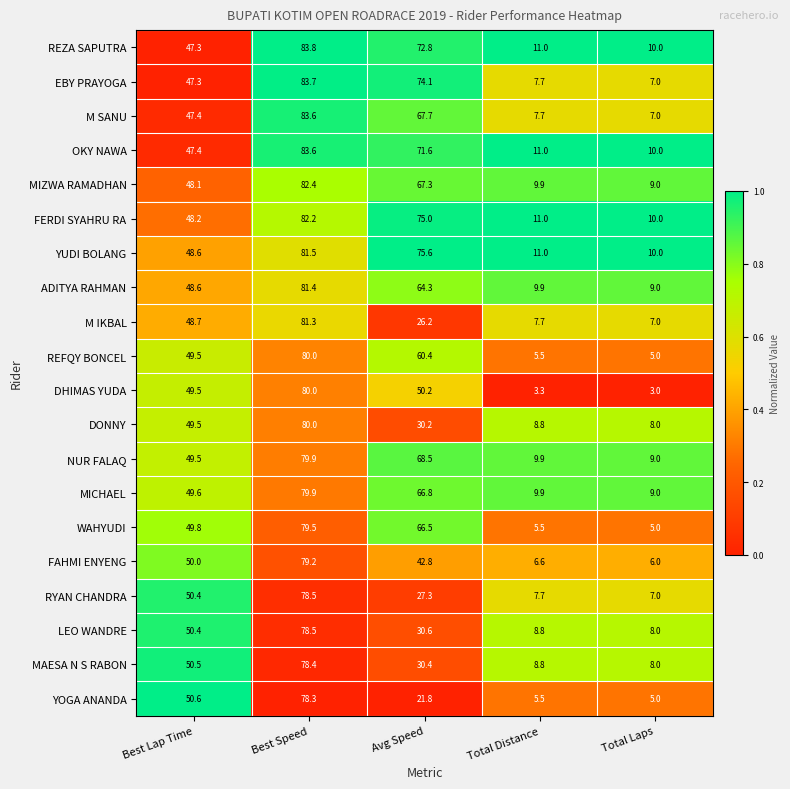

What is the difference between the OKY NAWA values at Best Speed and Avg Speed?

12.0